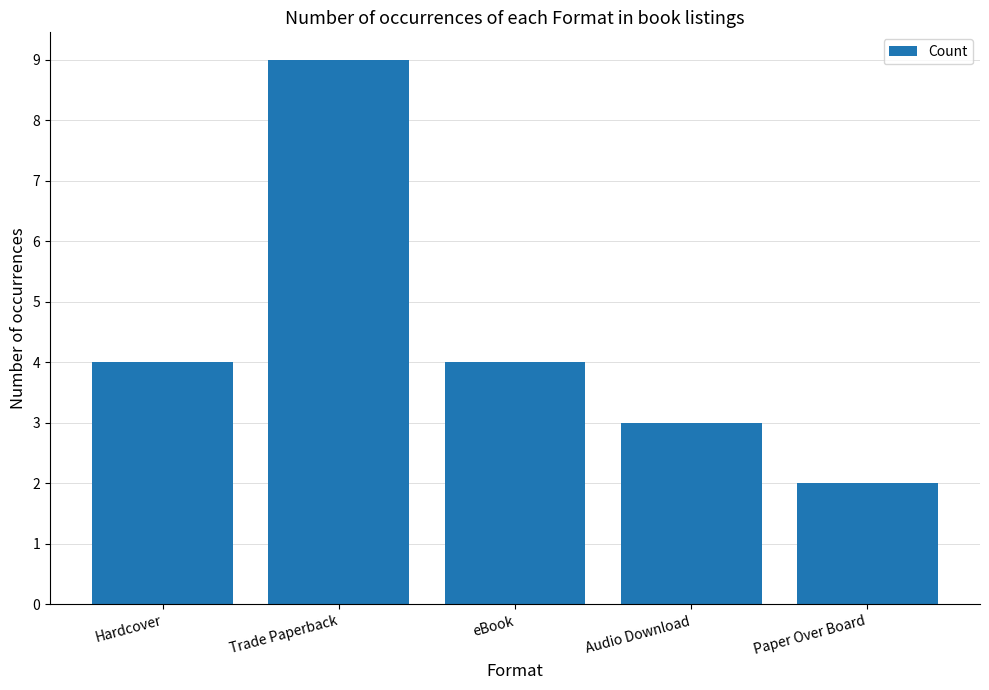

At which category does the chart reach its peak across all series?

Trade Paperback